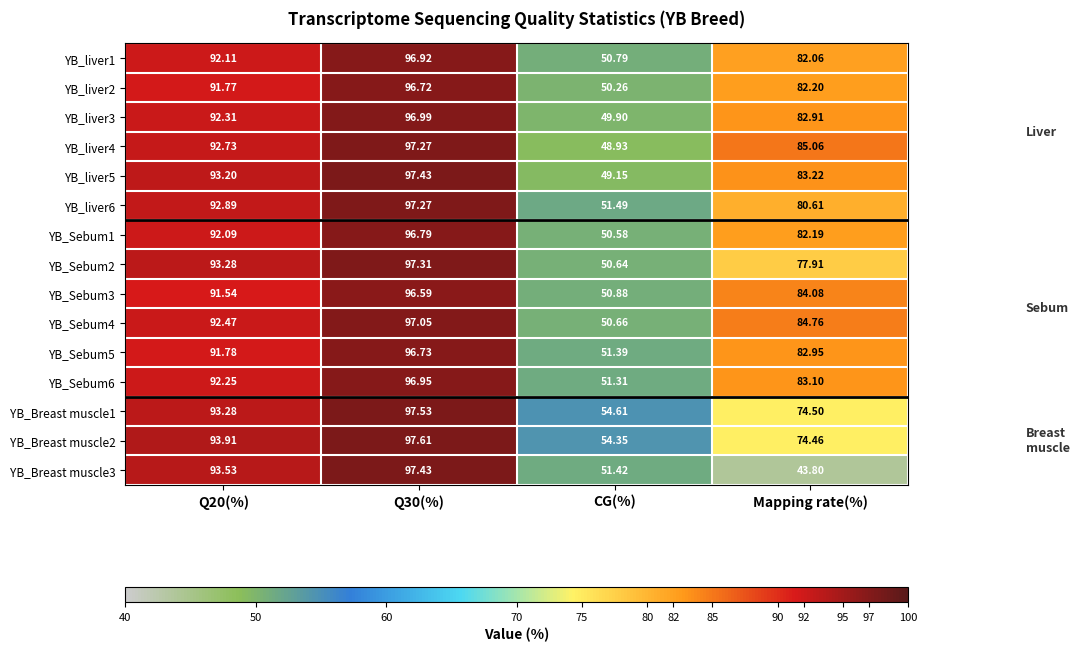

What is the difference between the highest and lowest values at CG(%)?

5.7